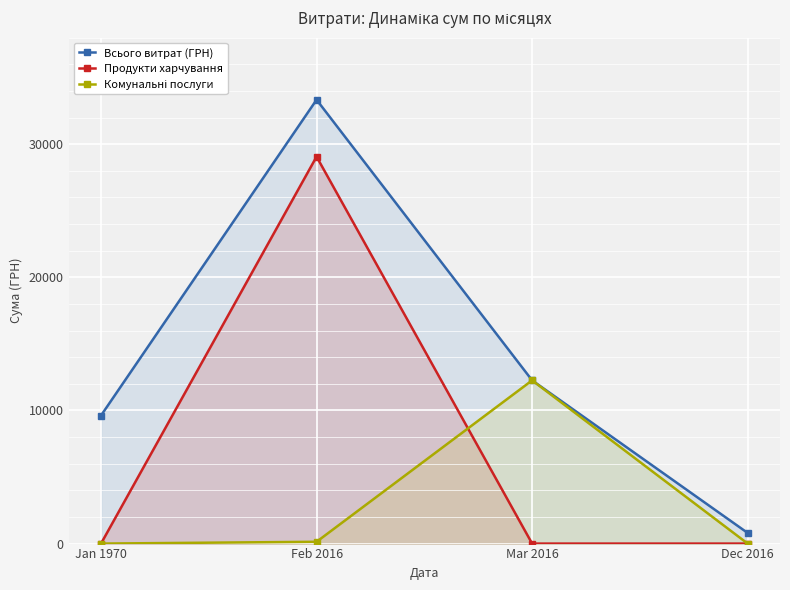

What is the value of the Всього витрат (ГРН) point at the 4th from the left?

799.3